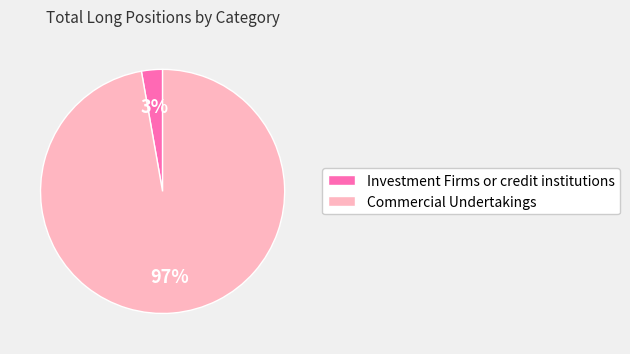

Does any single category account for the majority?

Yes